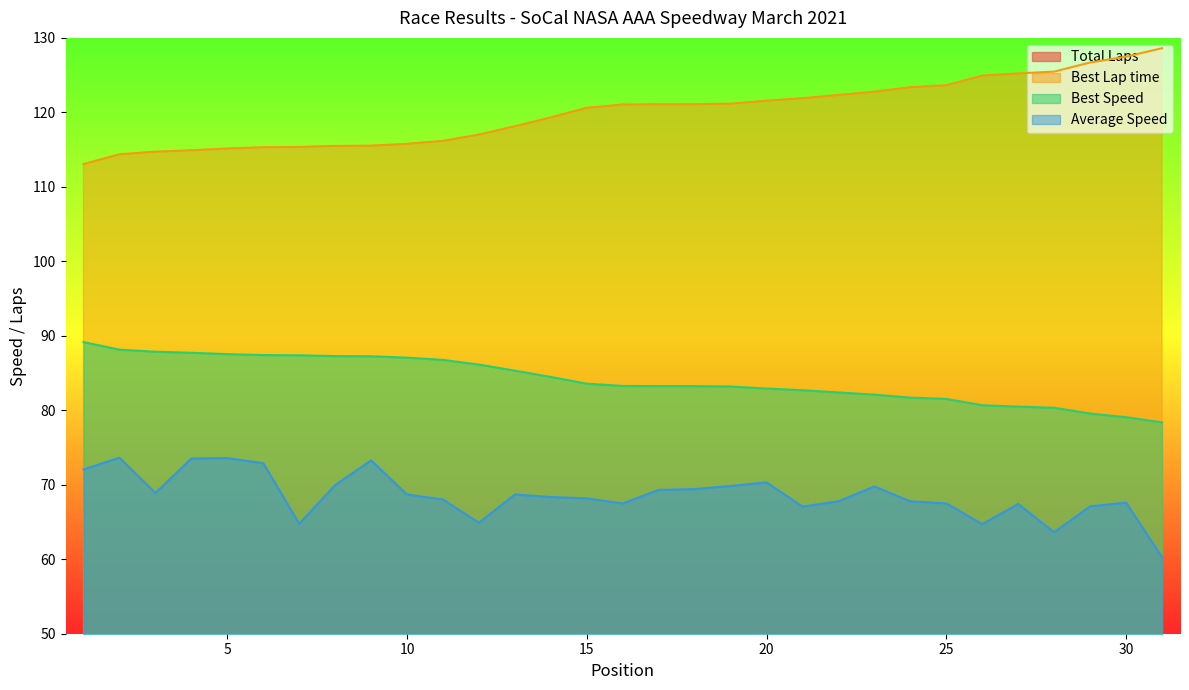

Between 10 and 6, which is larger?

10